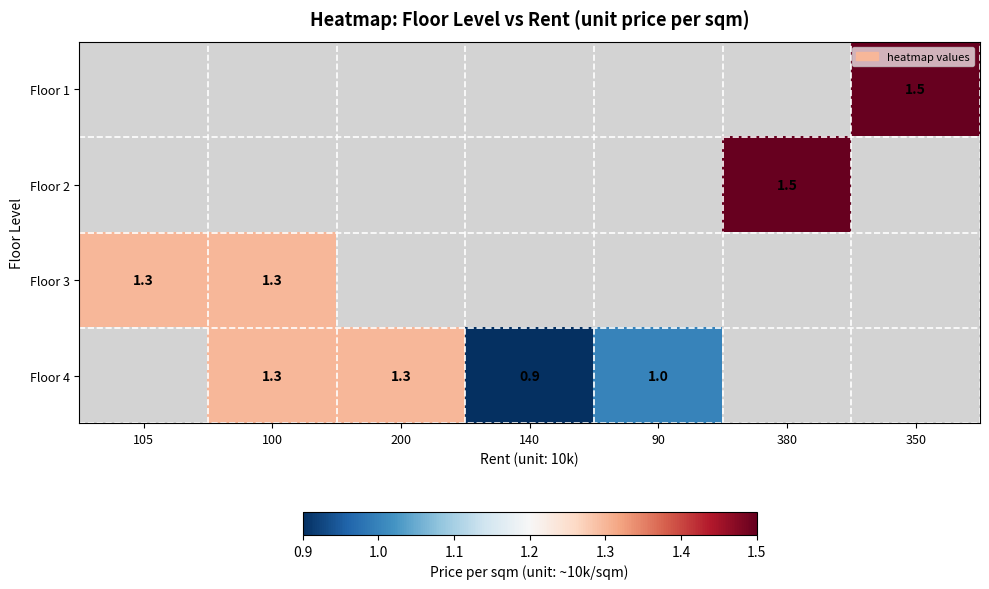

Is it true that Floor 4 equals 1.3 at 100?

True